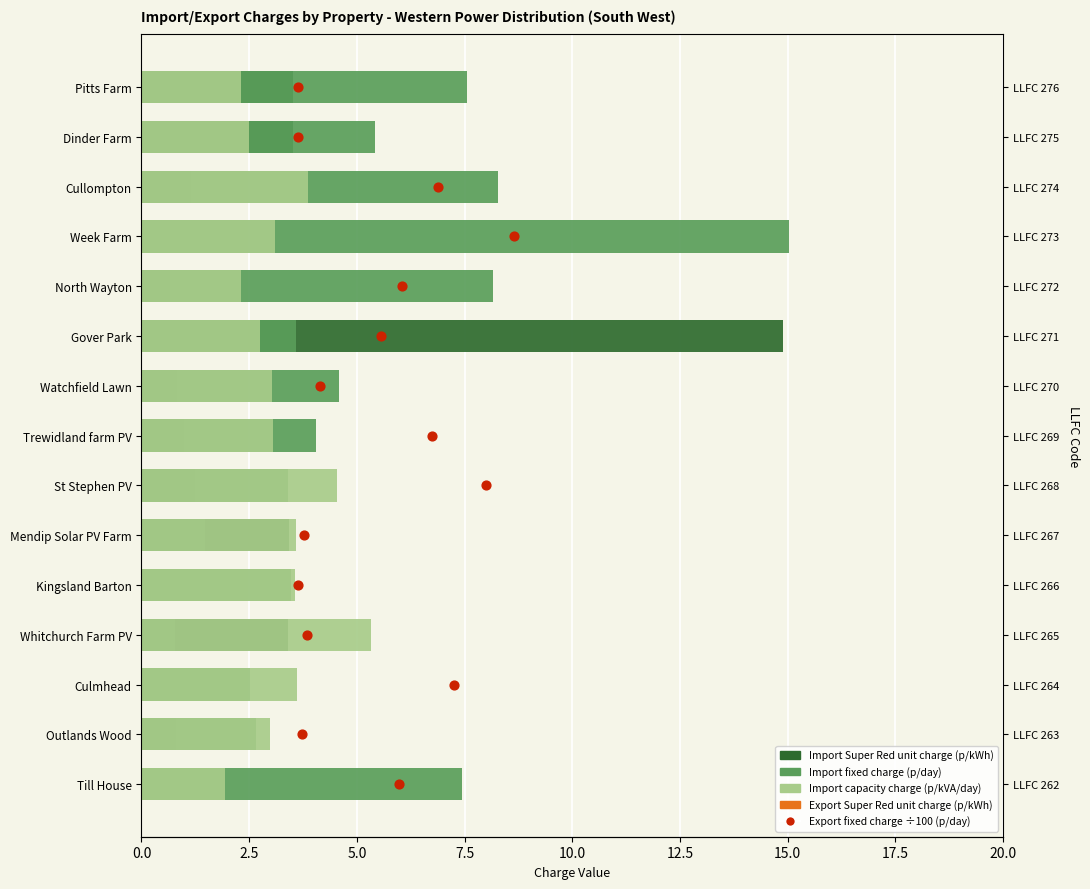

What are all the series names shown in the legend?

Import Super Red unit charge, Import fixed charge, Import capacity charge, Export Super Red unit charge, Export fixed charge (÷100)